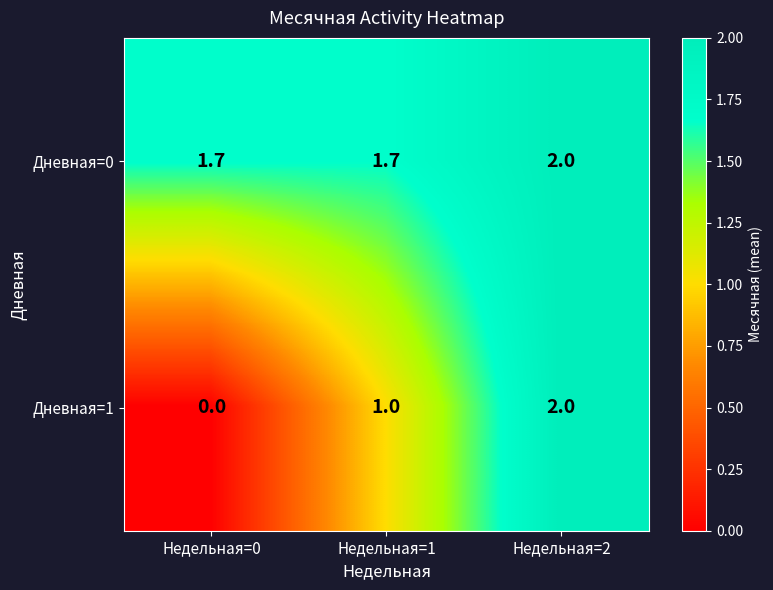

Reading left to right, list all the values displayed in this chart.

Дневная=0: 1.7	1.7	2.0
Дневная=1: 0.0	1.0	2.0